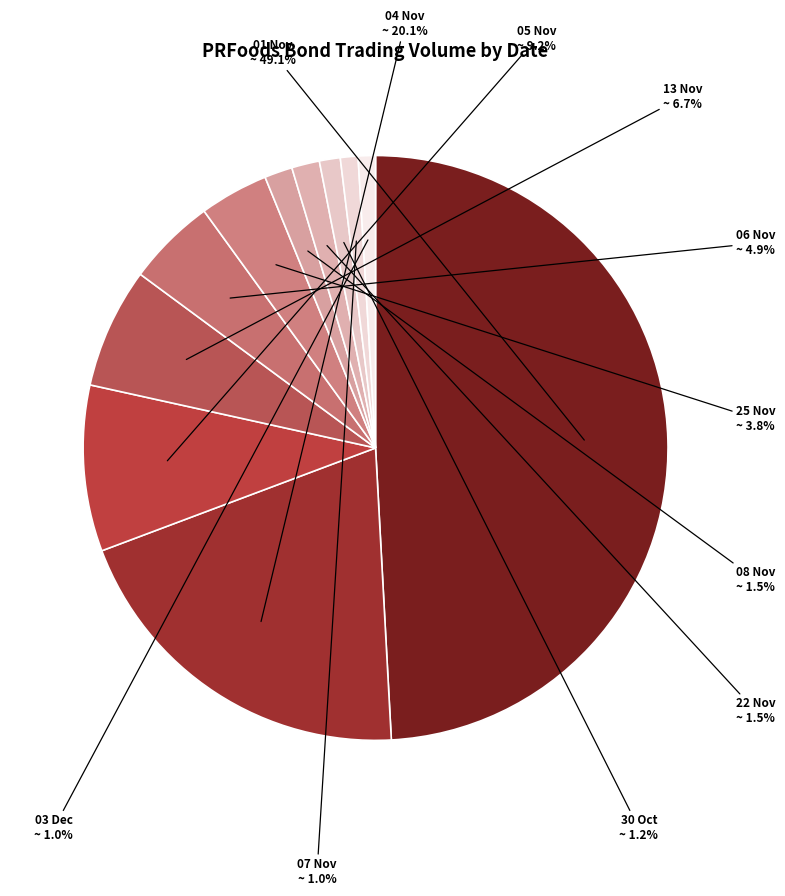

Between 01 Nov and 30 Oct, which is larger?

01 Nov